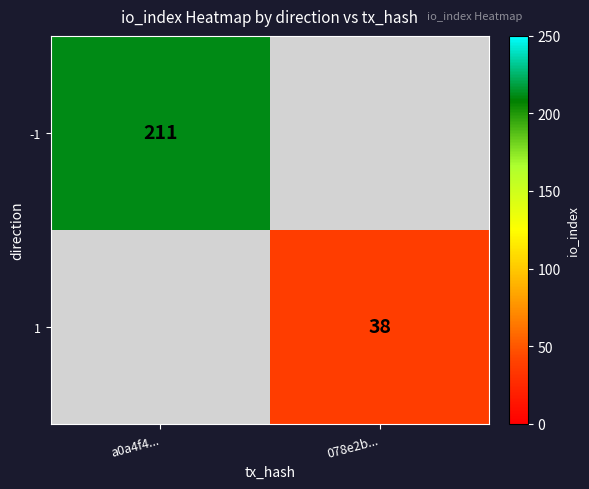

Is it true that 1 equals 38 at 078e2b...?

True